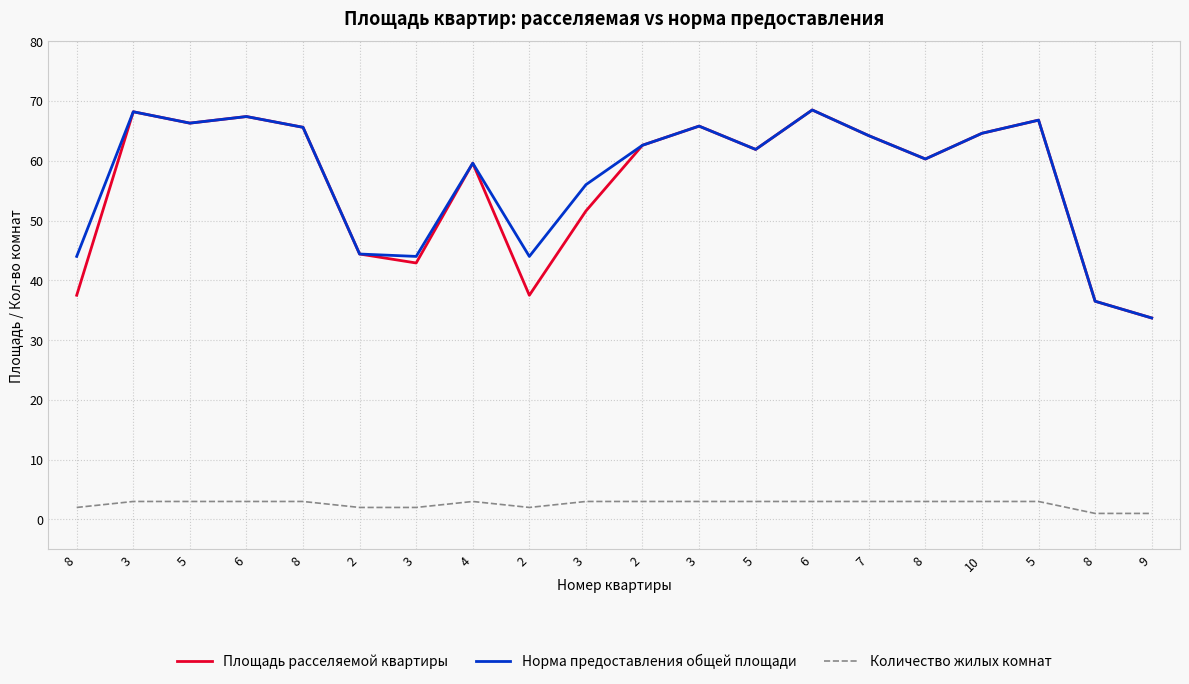

How many lines are shown in the chart?

3